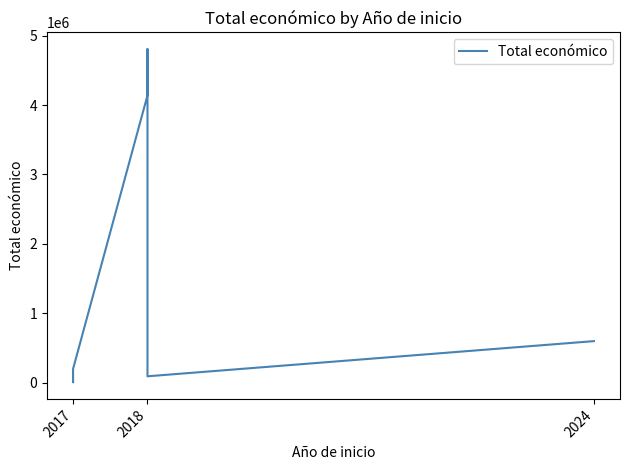

Reading right to left, what are all the values shown in this chart?

600000	93530	4805923	4139393	199997	7875	20000